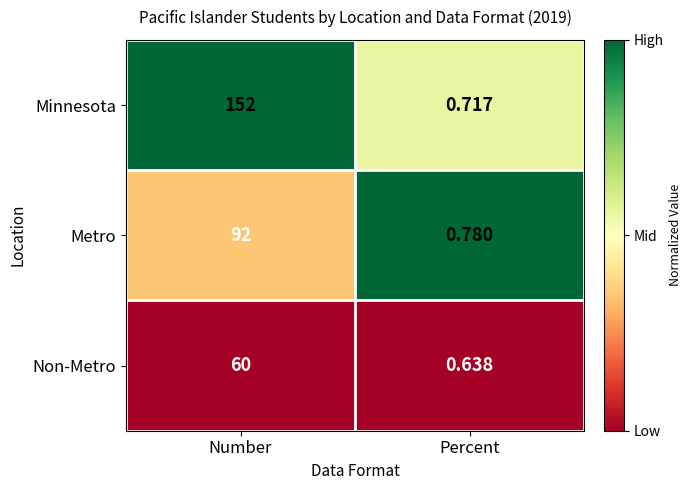

At which category is the sum across all series the highest?

Number